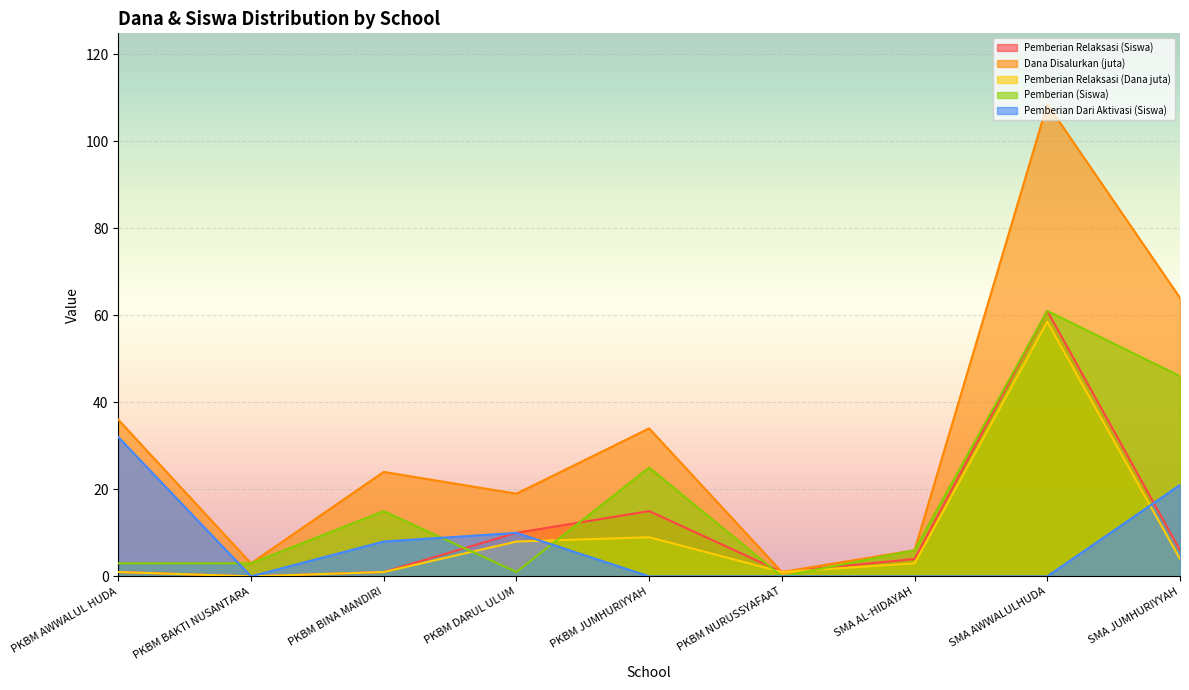

What is the difference between the highest and lowest values at PKBM BINA MANDIRI?

23.0